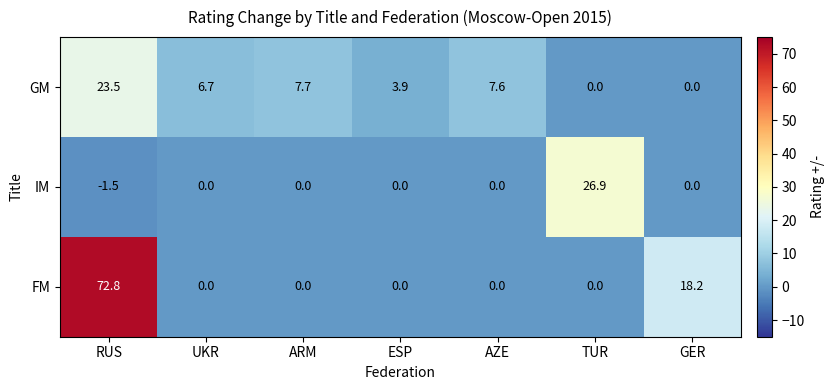

Which series has the largest total across all categories?

FM